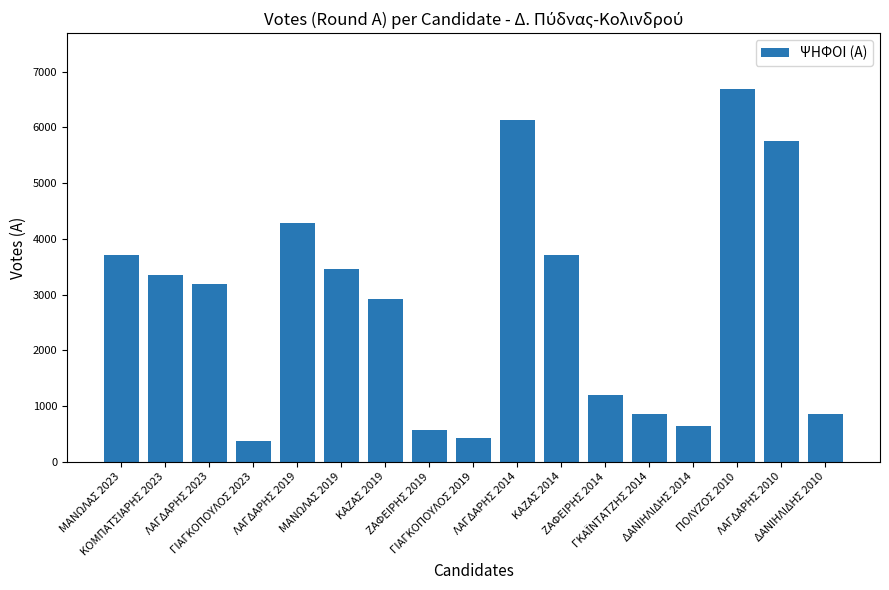

What is the difference between the second highest and minimum values?

5750